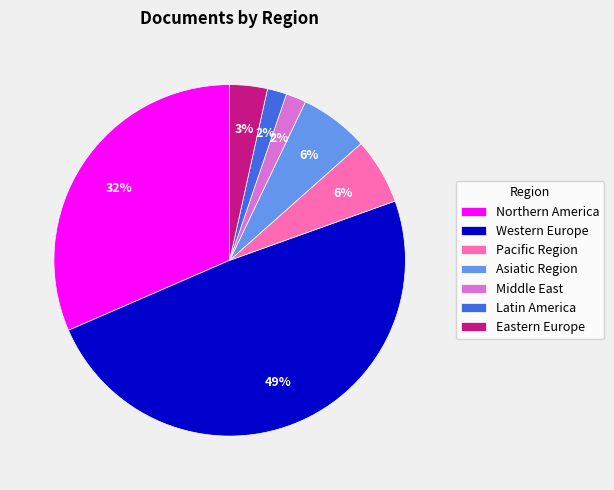

To the nearest percent, what is the average slice percentage?

14%